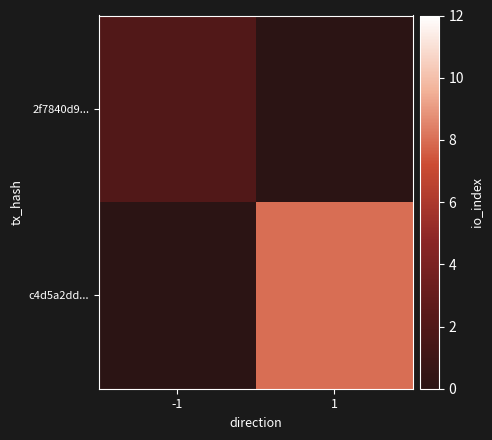

Which has a higher value, -1 or 1?

-1